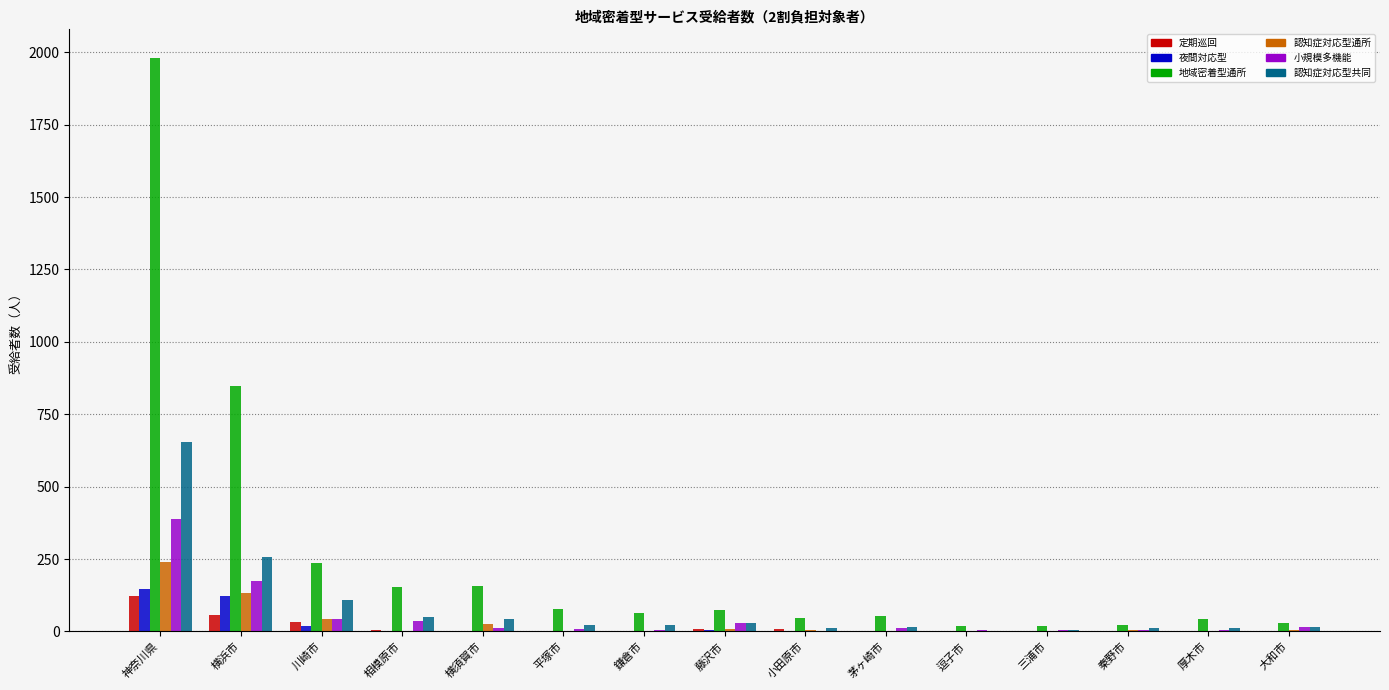

What is the sum of all 認知症対応型通所 values?

473